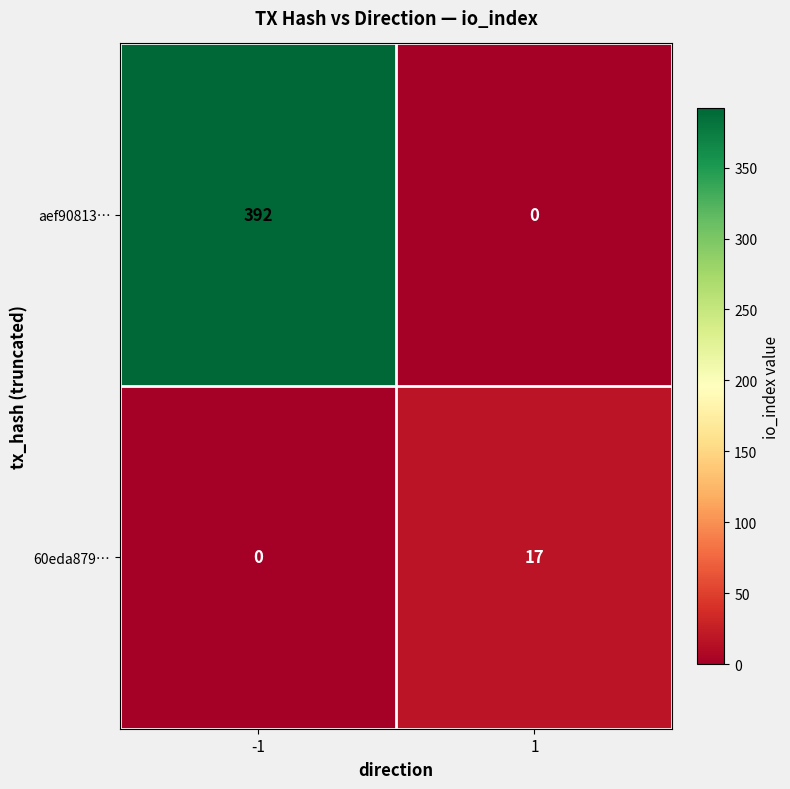

Which series has the widest spread of values?

aef90813…